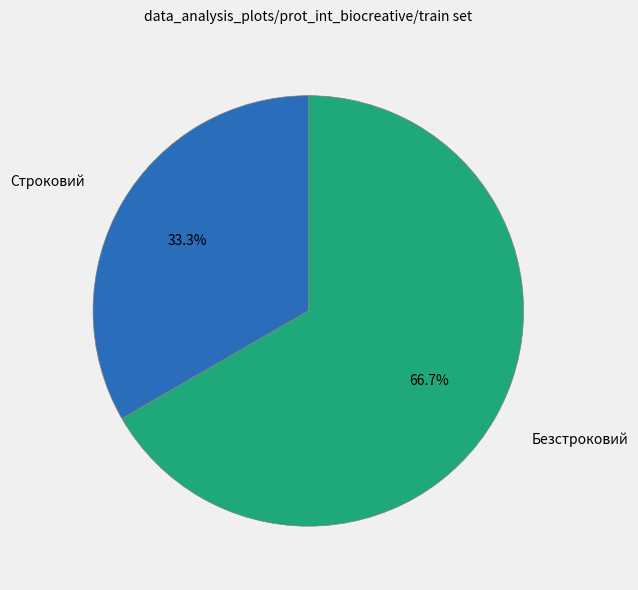

Does any single category account for the majority?

Yes